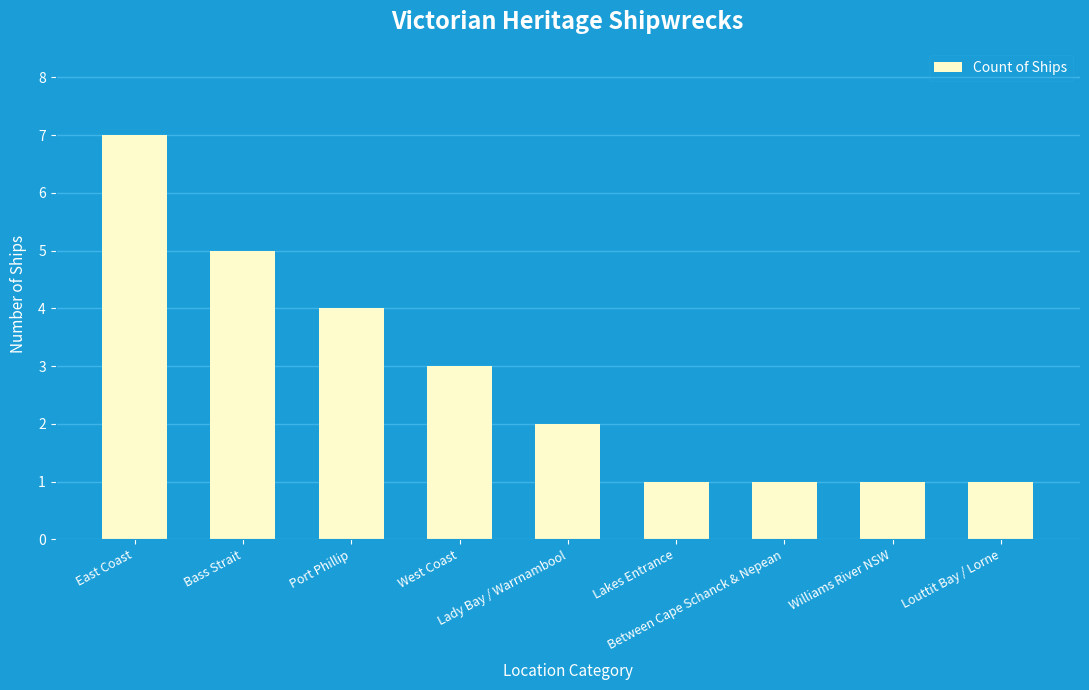

True or false: the data shows 1 at Williams River NSW.

True